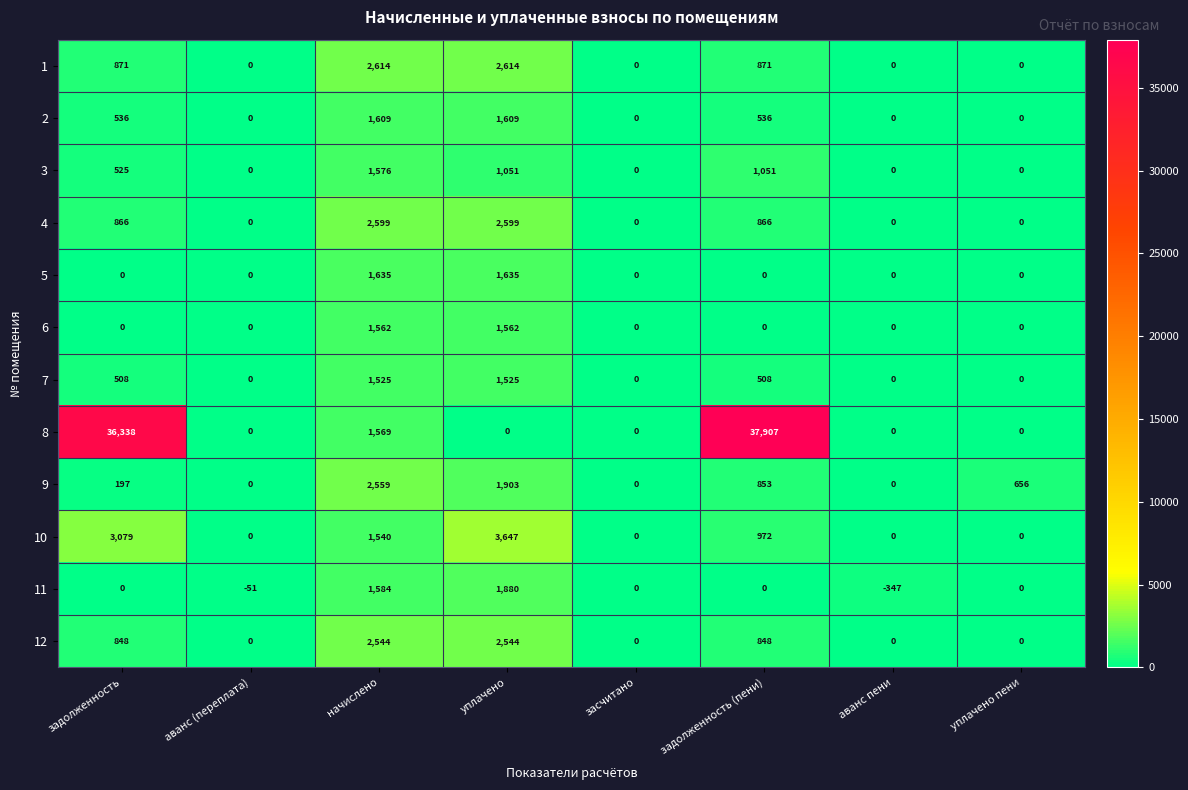

What is the spread (max minus min) of values at аванс пени?

347